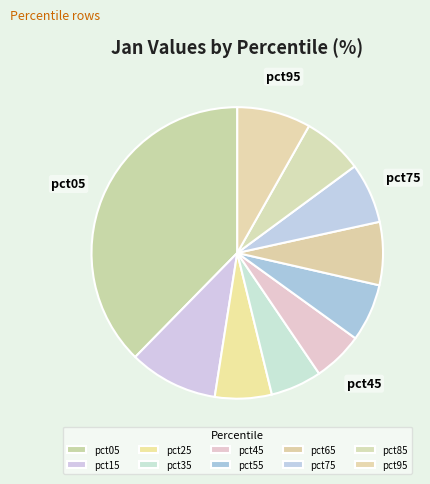

To the nearest percent, what is the average slice percentage?

10%